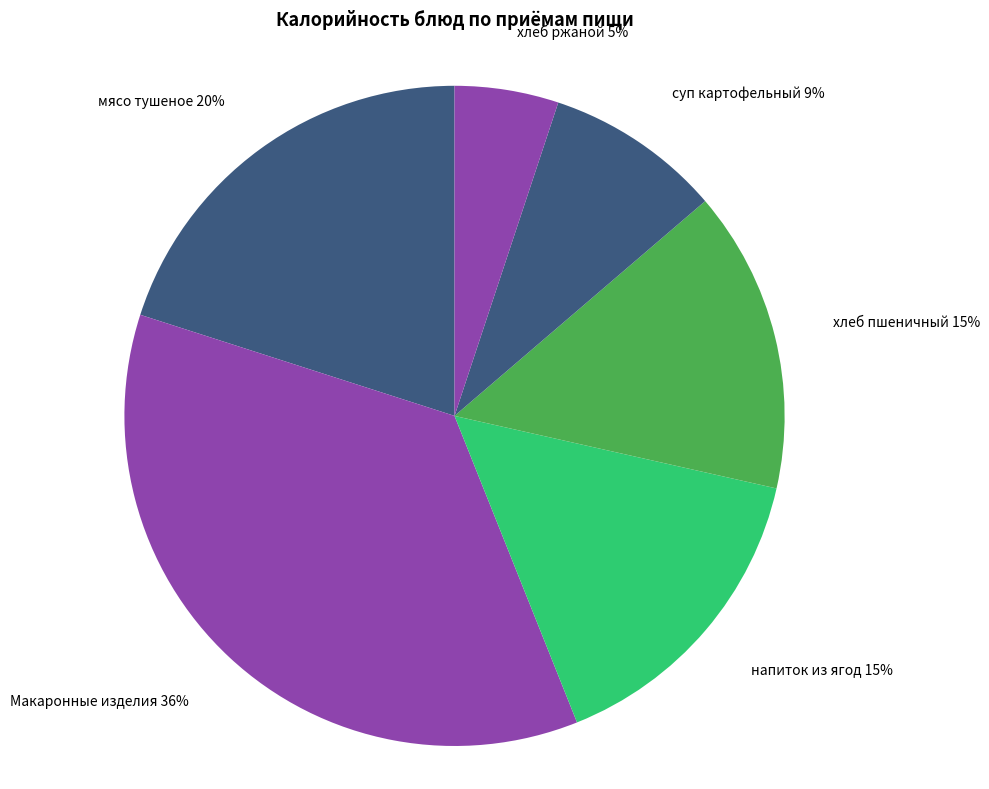

Which has a higher value, хлеб пшеничный or хлеб ржаной?

хлеб пшеничный